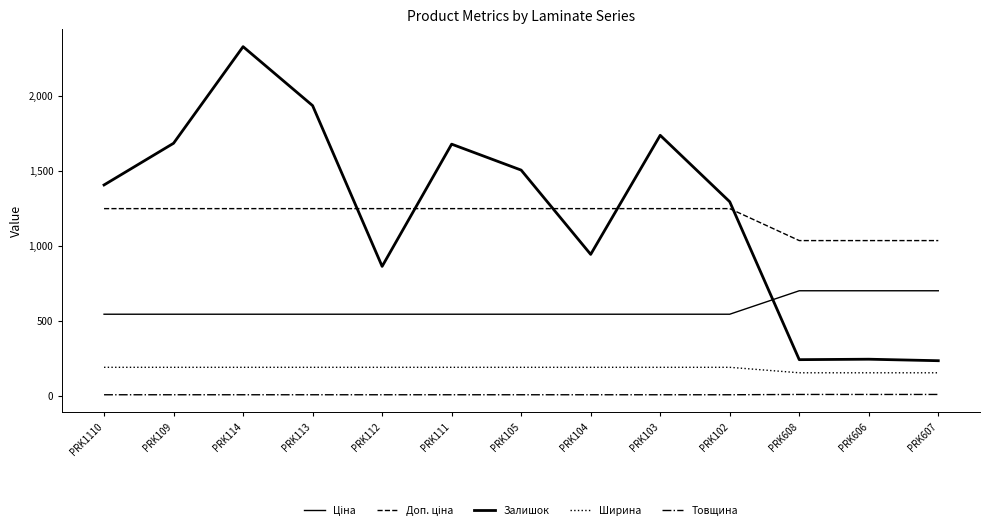

What is the sum of all Ширина values?

2373.5